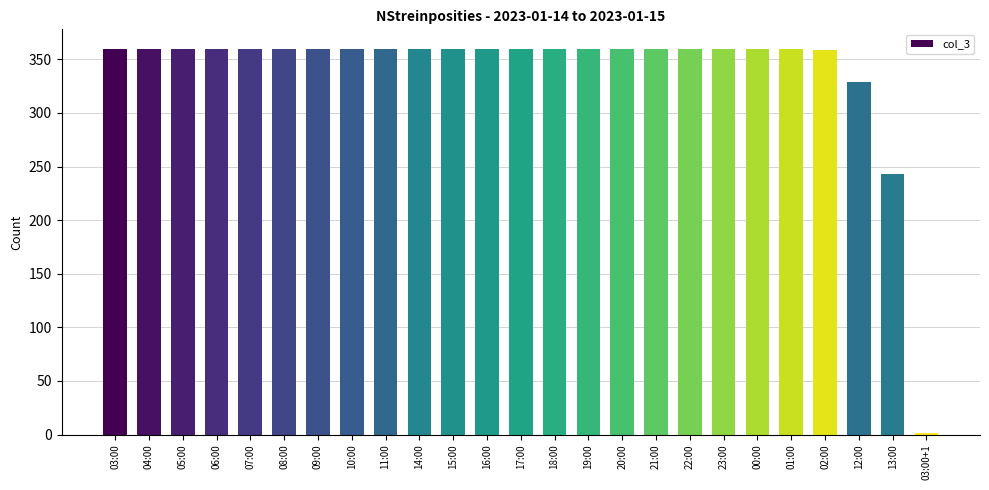

What is the greatest value displayed?

360